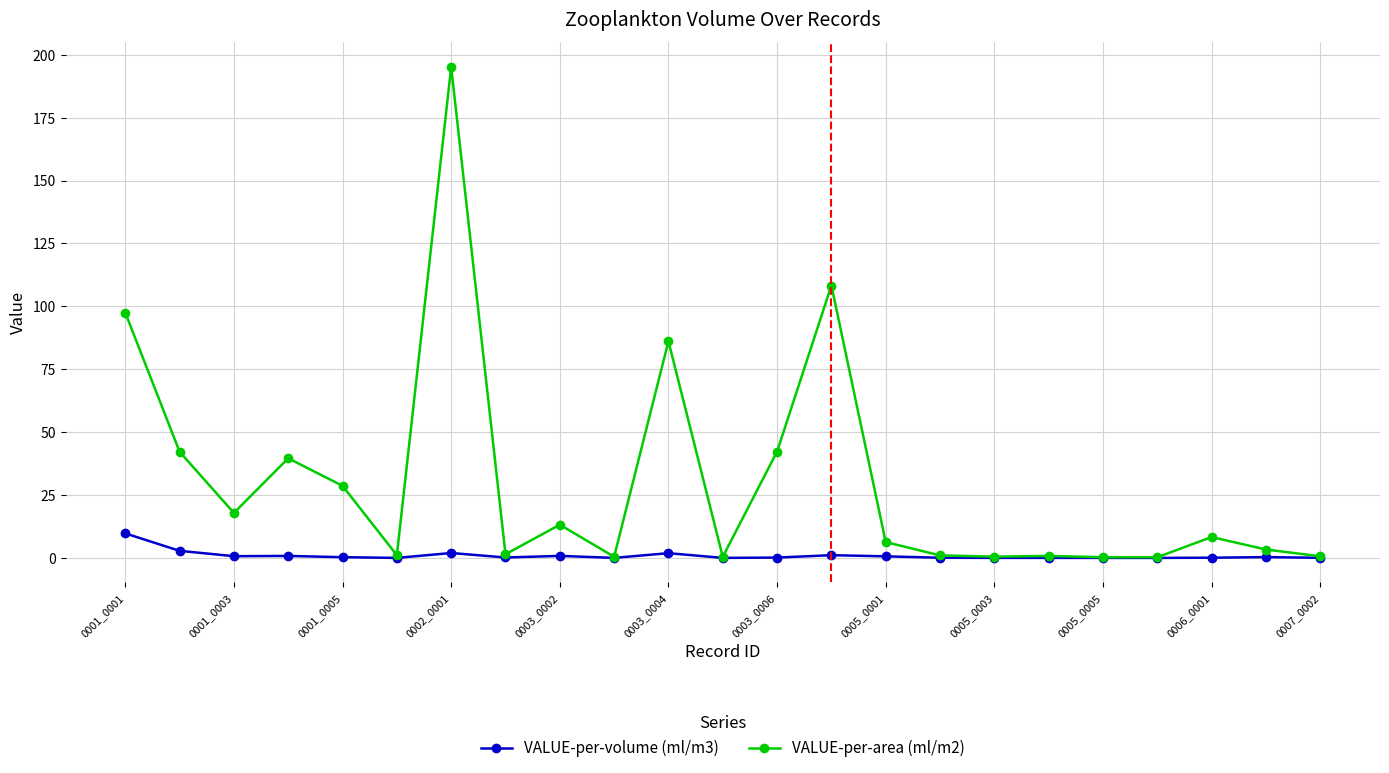

What is the maximum value for VALUE-per-volume (ml/m3)?

9.8